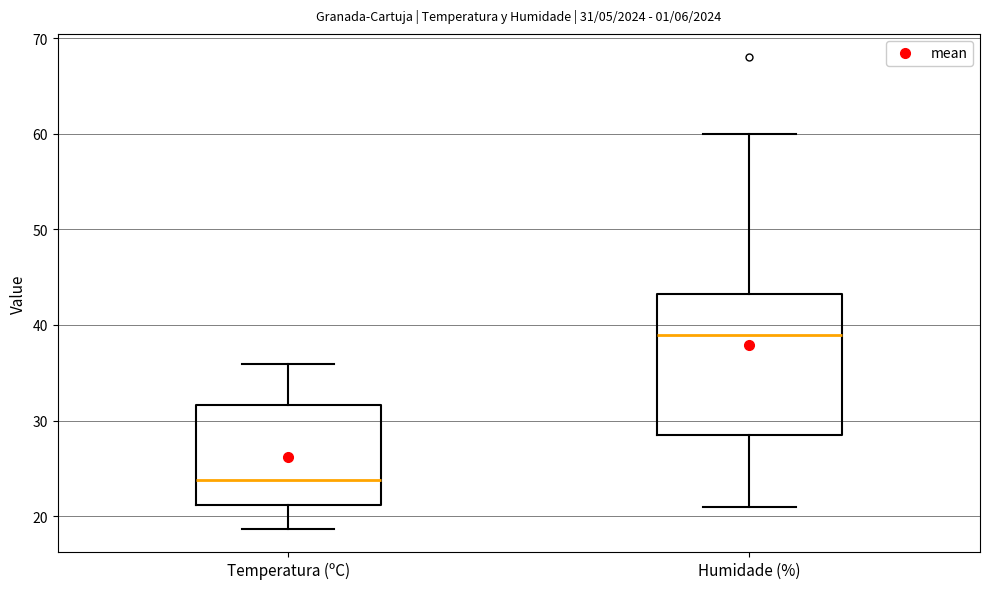

Comparing the boxes themselves (not the whiskers), which one is the tallest?

Humidade (%)